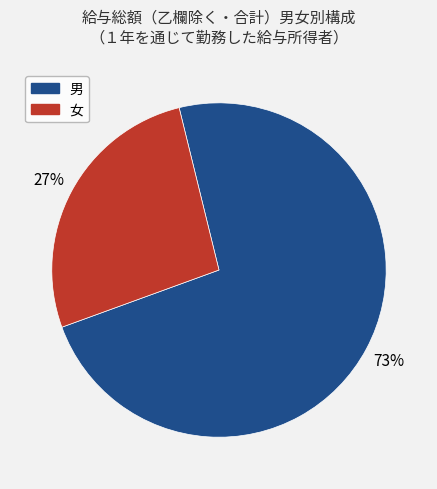

Rank the categories by value from lowest to highest.

女, 男